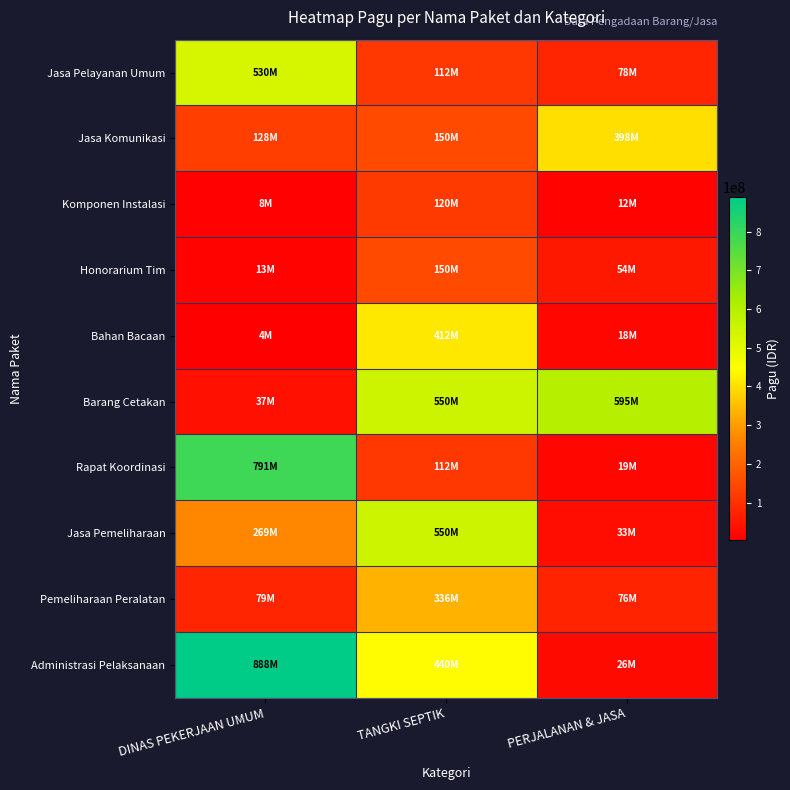

What is the smallest value displayed?

3960000